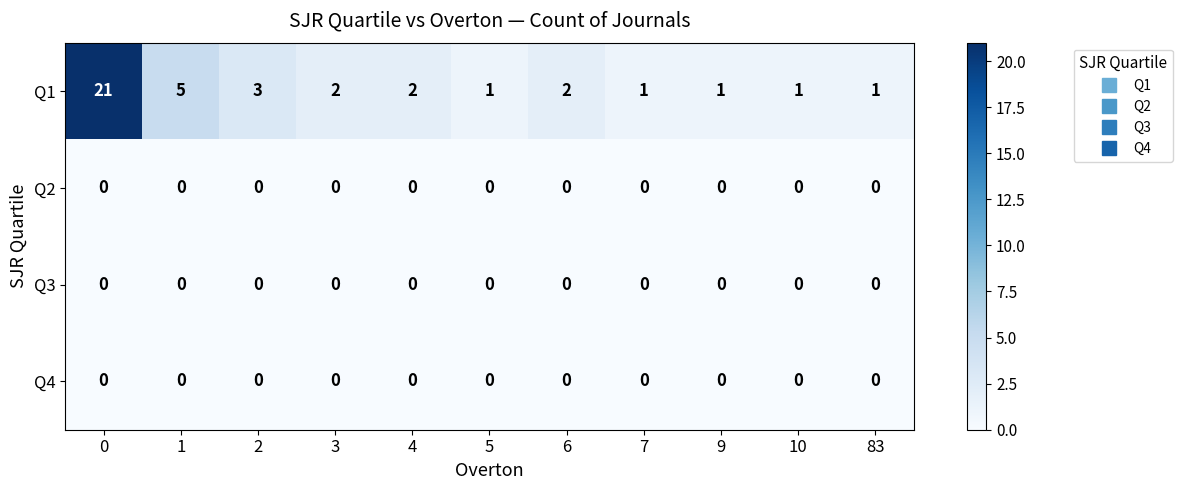

Which series has the largest total across all categories?

Q1